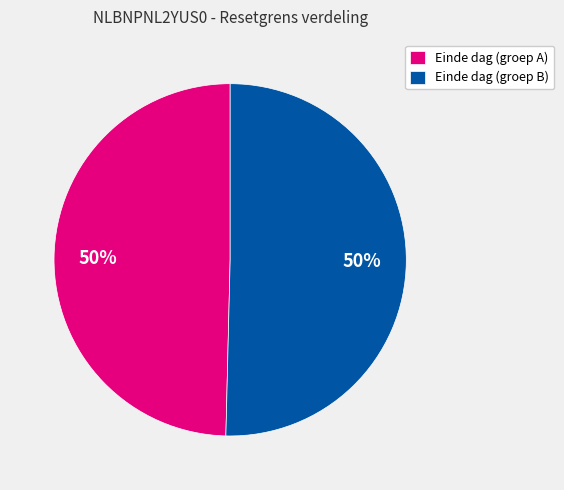

Combined, do Einde dag (groep A) and Einde dag (groep B) account for over 50%?

Yes